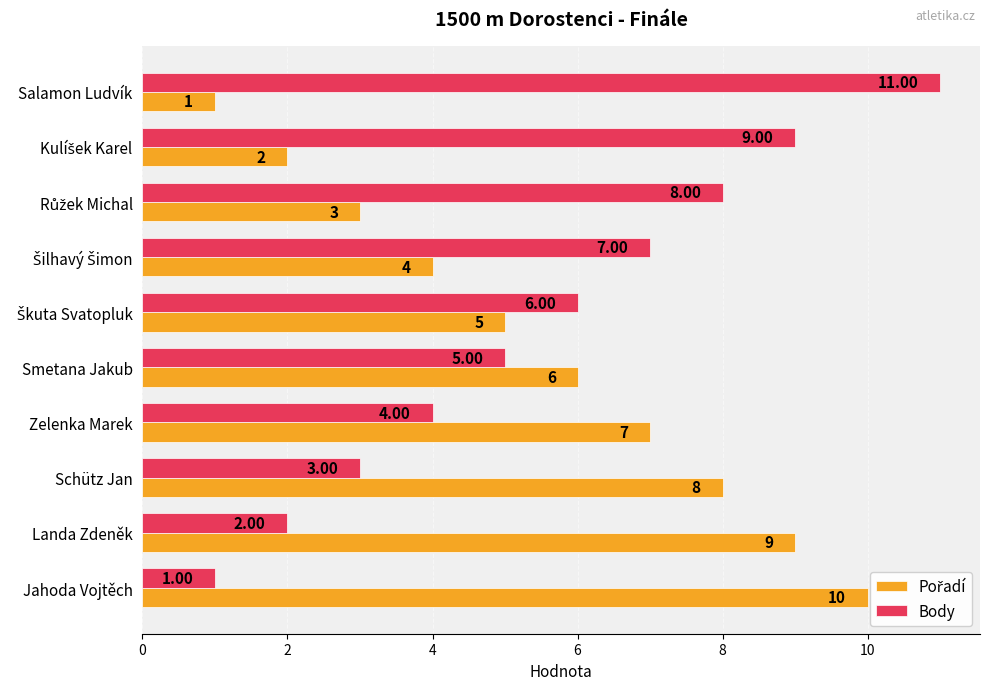

How many distinct data groups are displayed?

2